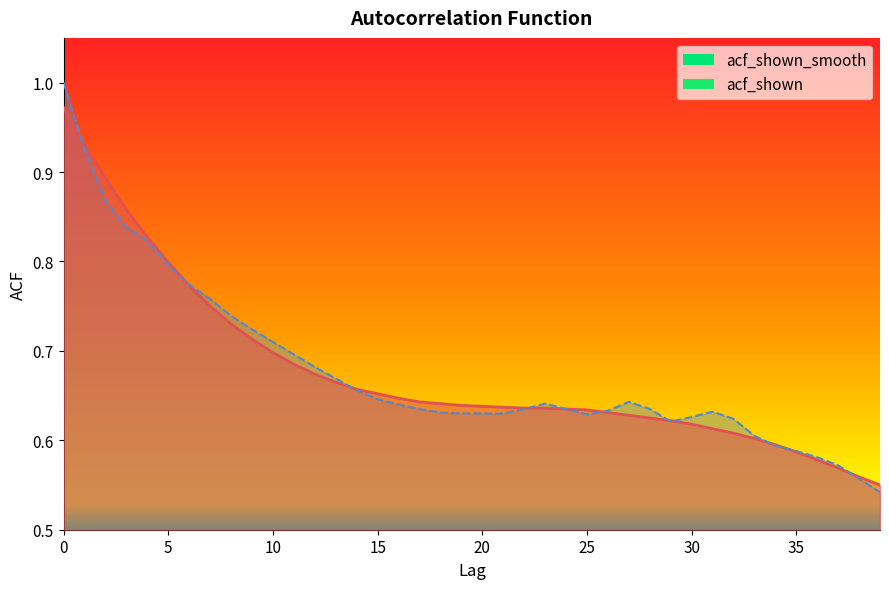

Which series has the widest spread of values?

acf_shown